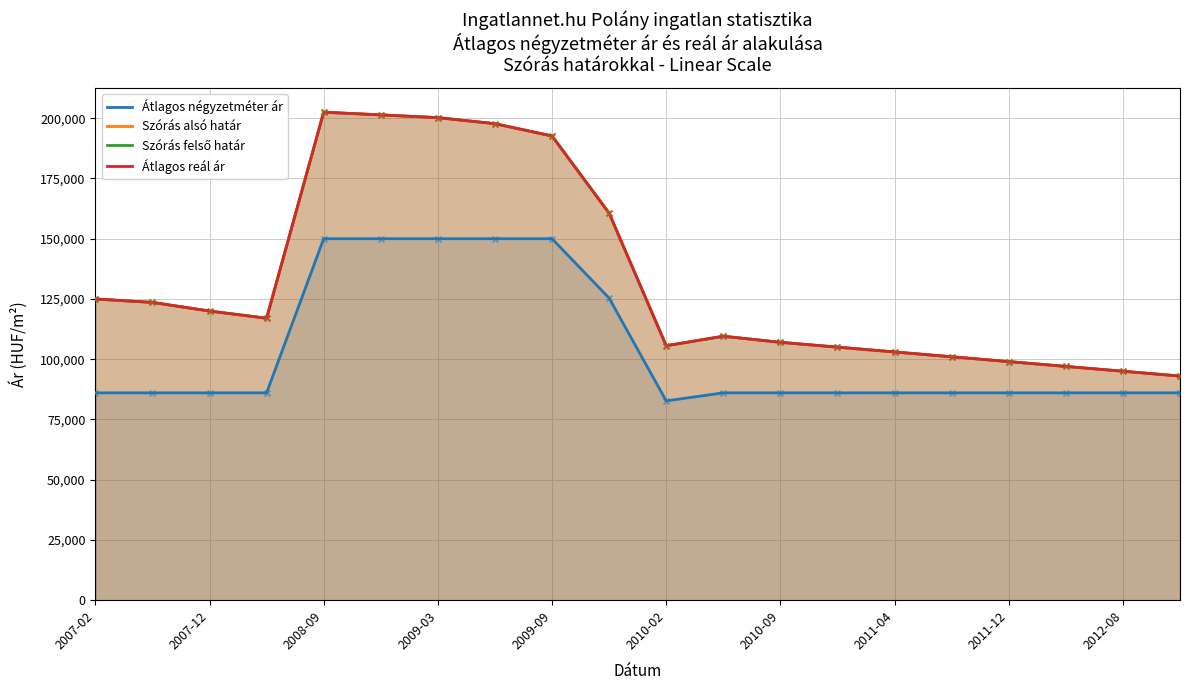

What are all the series names shown in the legend?

Átlagos négyzetméter ár, Szórás alsó határ, Szórás felső határ, Átlagos reál ár